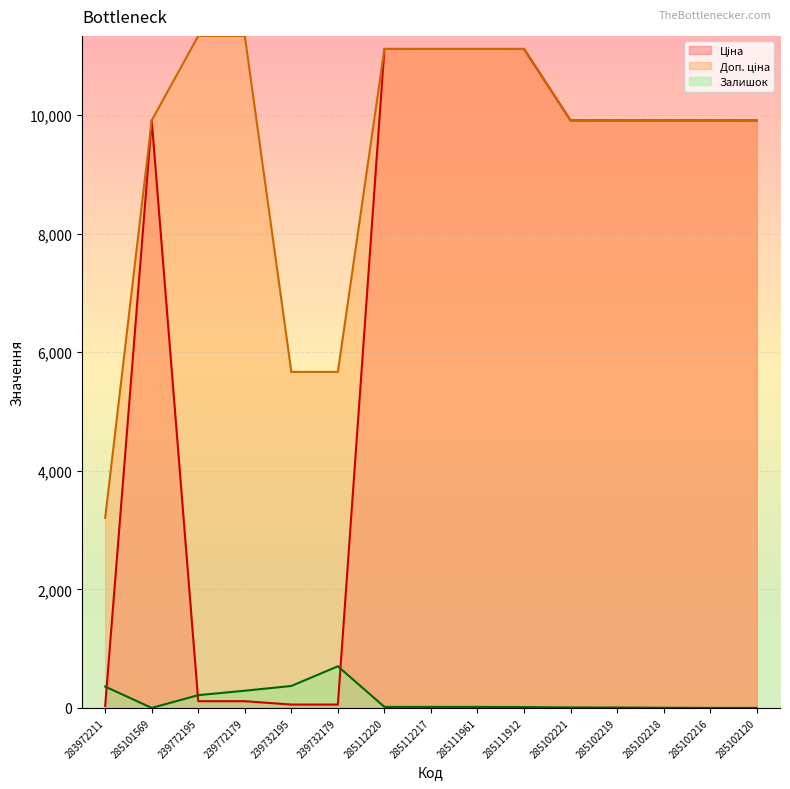

Which category has the highest value in the Ціна series?

285112220